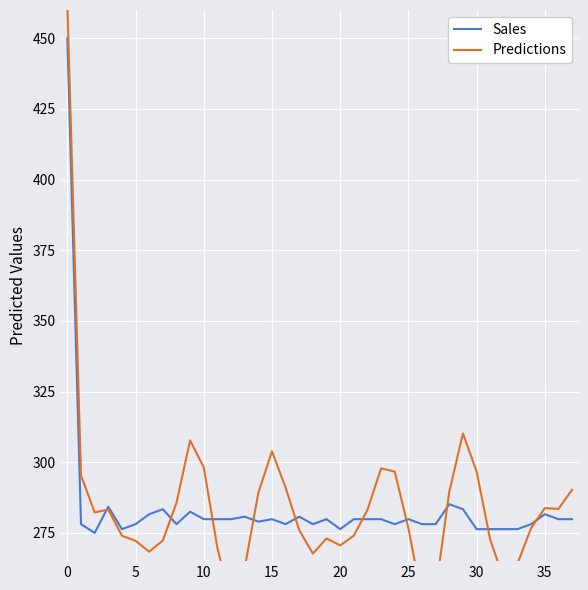

At which category does the chart reach its minimum across all series?

12